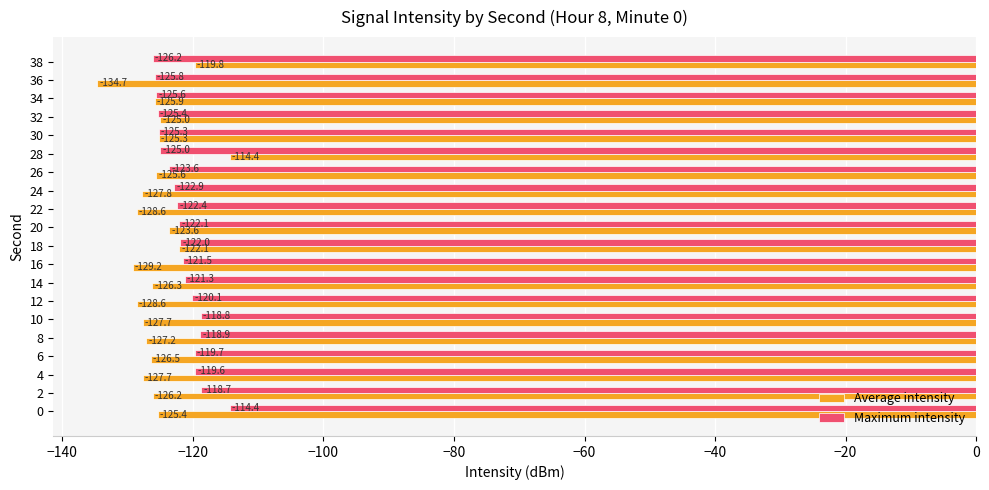

What is the difference between the highest and lowest values at 22?

6.2